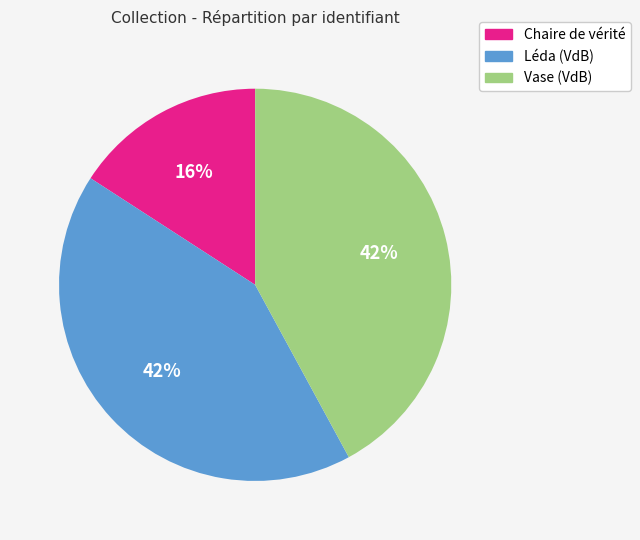

To the nearest percent, what is the average slice percentage?

33%